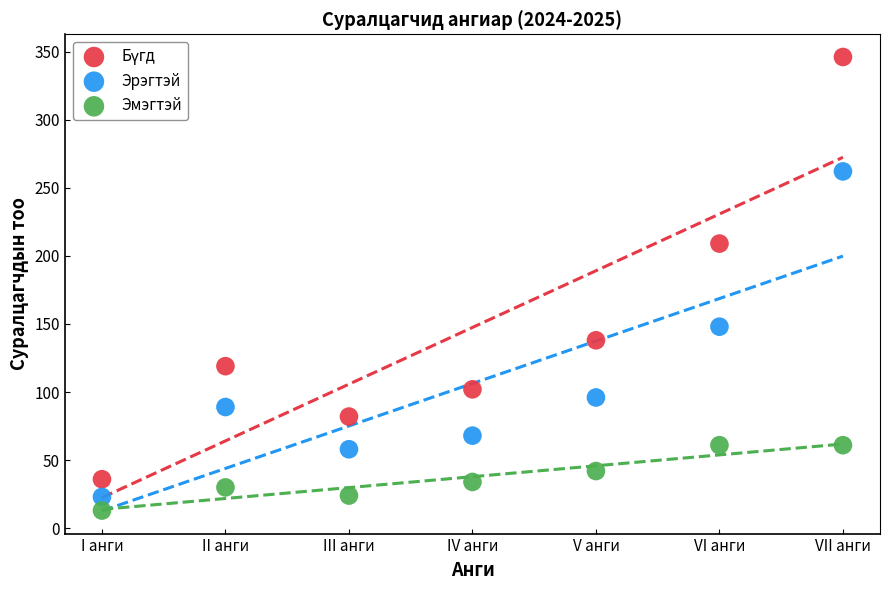

Which series contains the lowest Y value?

Эмэгтэй